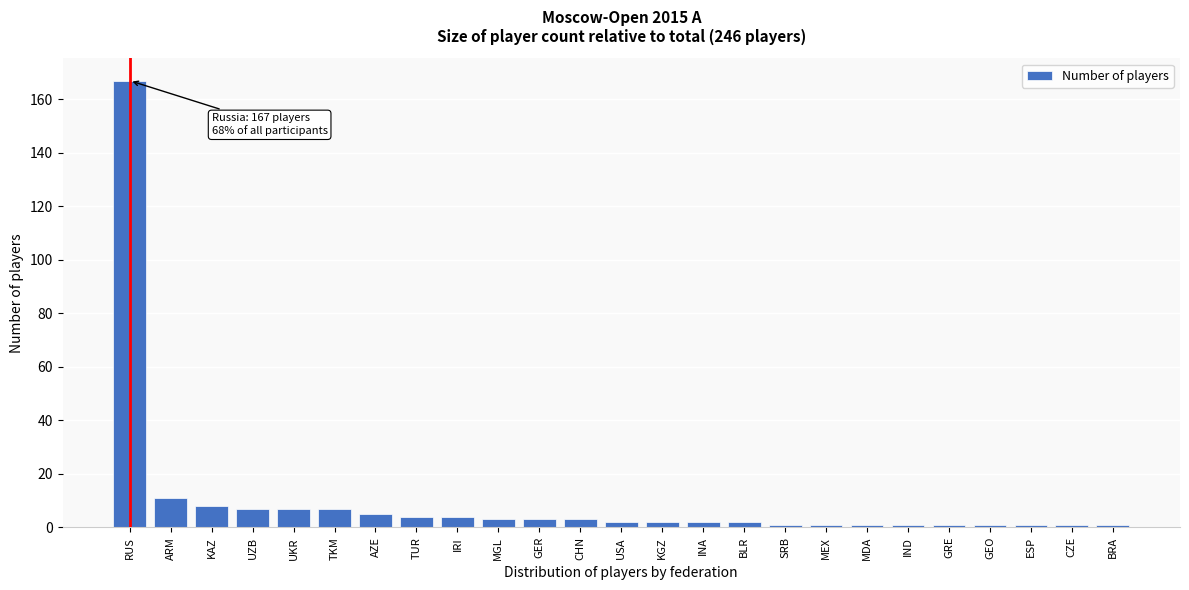

Reading right to left, what are all the values shown in this chart?

1	1	1	1	1	1	1	1	1	2	2	2	2	3	3	3	4	4	5	7	7	7	8	11	167